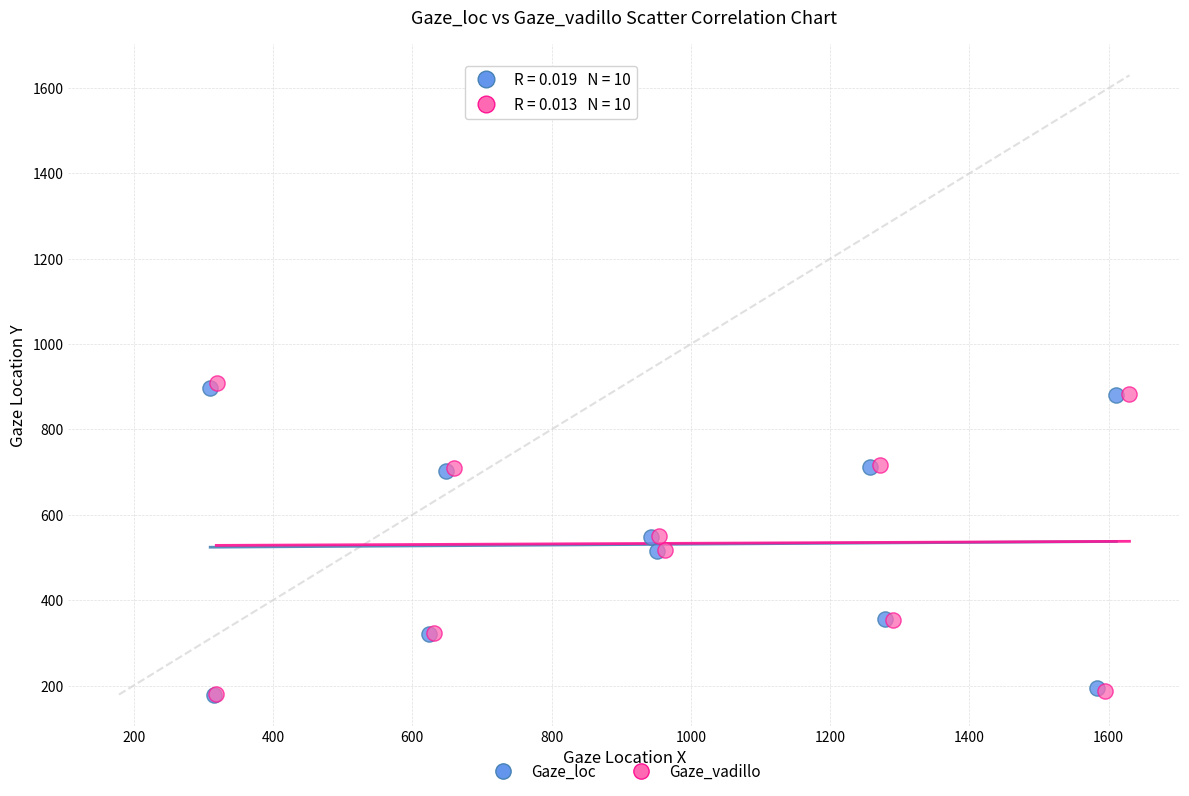

Which series has the largest Y range (max minus min)?

Gaze_vadillo